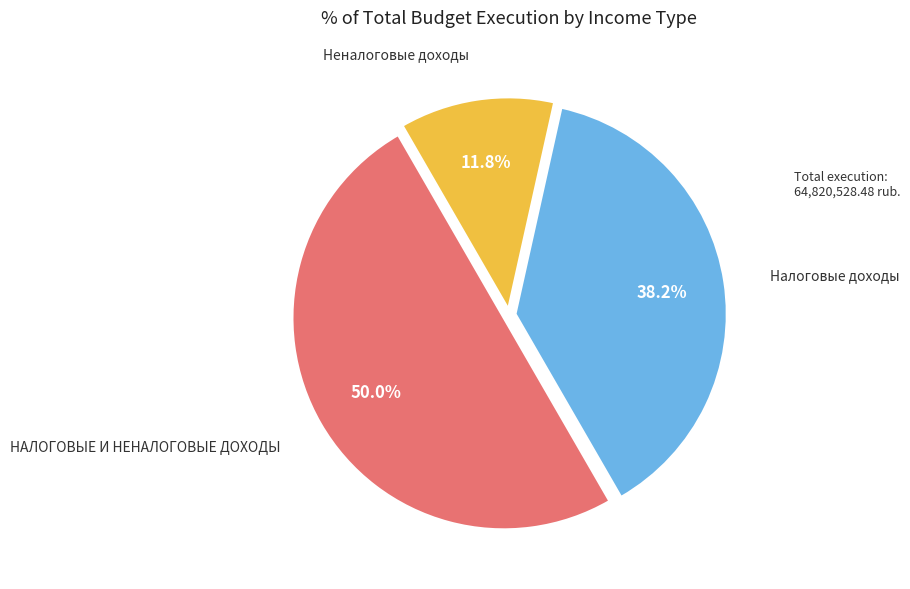

How many slices are in this pie chart?

3